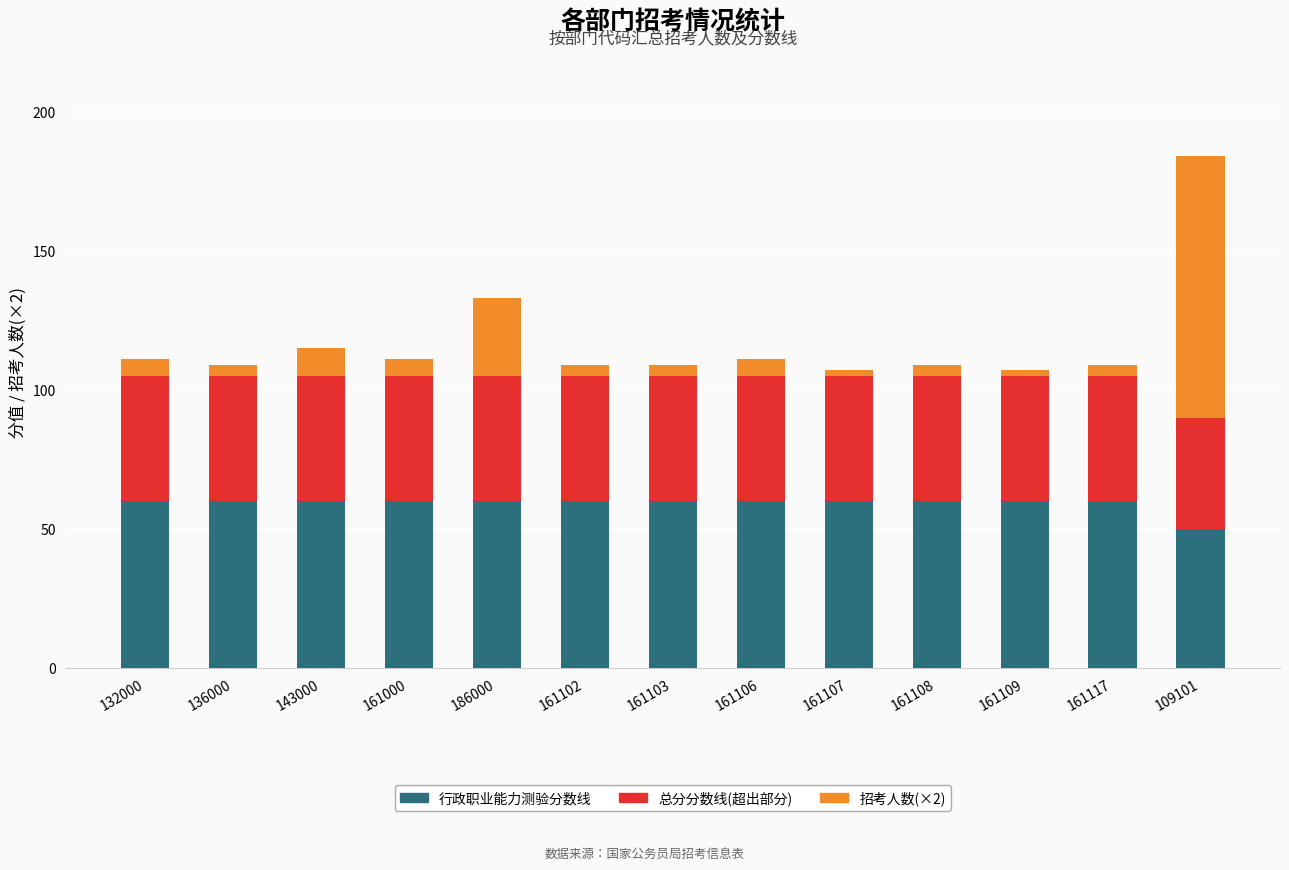

The 行政职业能力测验分数线 series shows 60 at 161117. True or false?

True